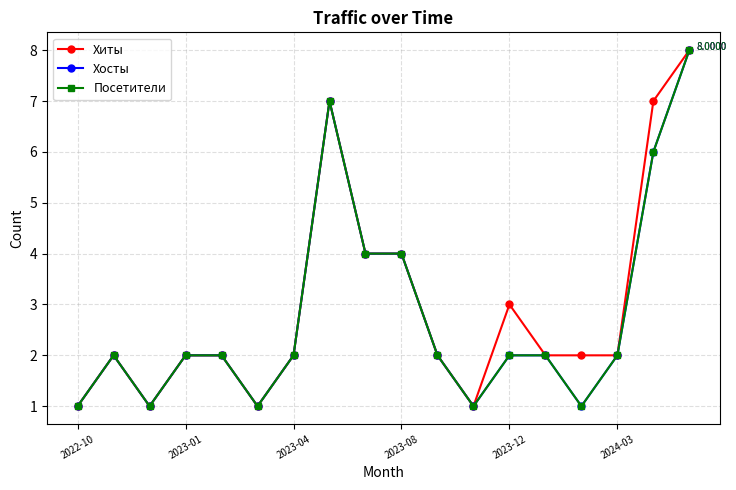

At how many categories does at least one series exceed 2?

6